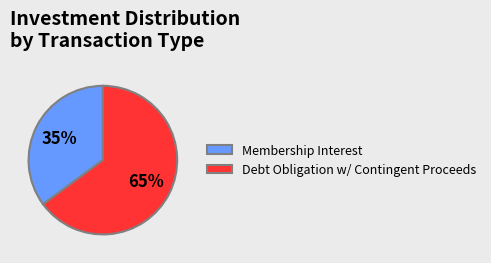

Rank the categories by value from highest to lowest.

Debt Obligation w/ Contingent Proceeds, Membership Interest